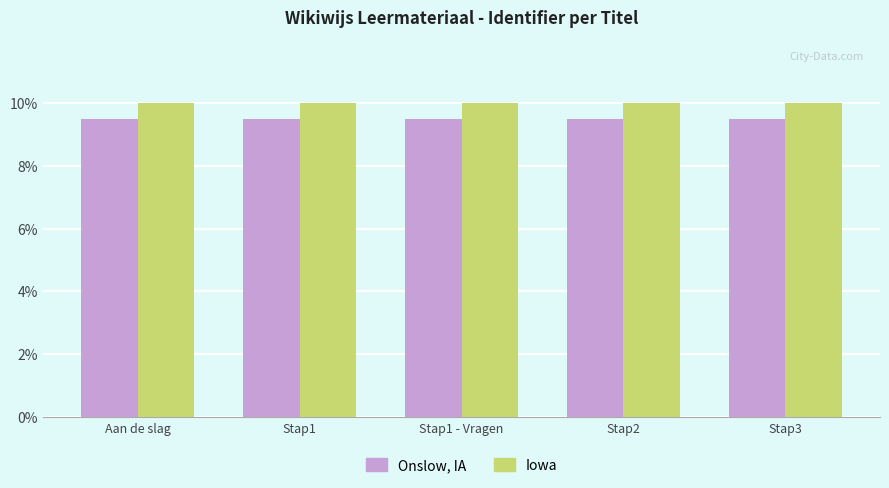

Rank the series at Stap2 from lowest to highest value.

Onslow, IA, Iowa